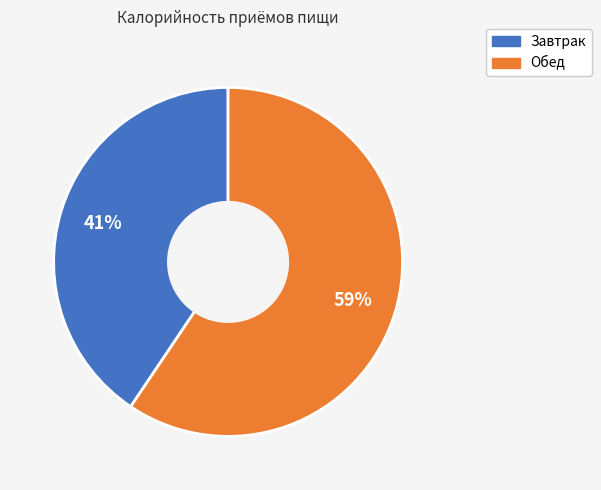

What percentage is the Обед slice, to the nearest percent?

59%